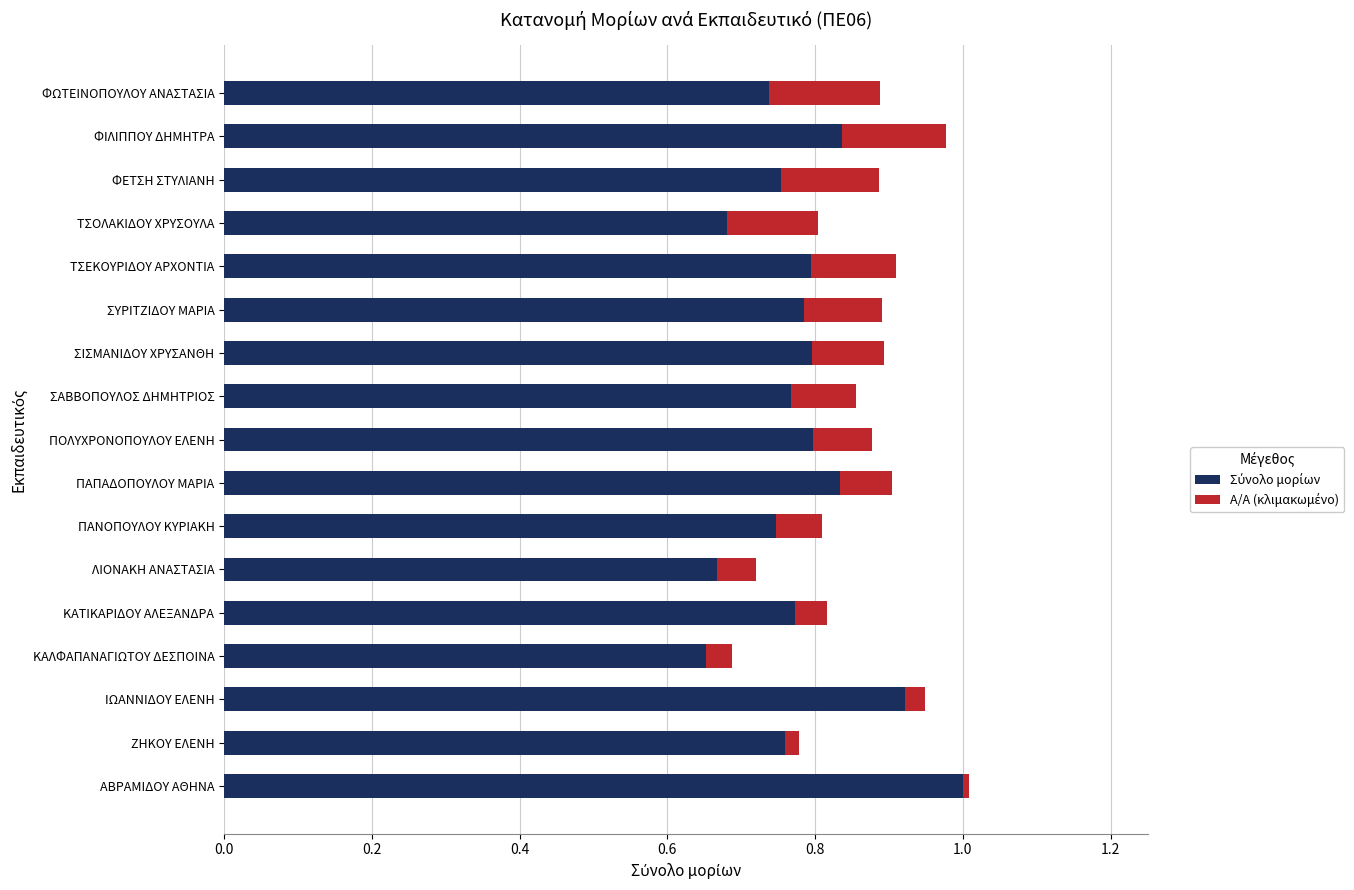

Rank the series by their average value, from lowest to highest.

Α/Α (κλιμακωμένο), Σύνολο μορίων